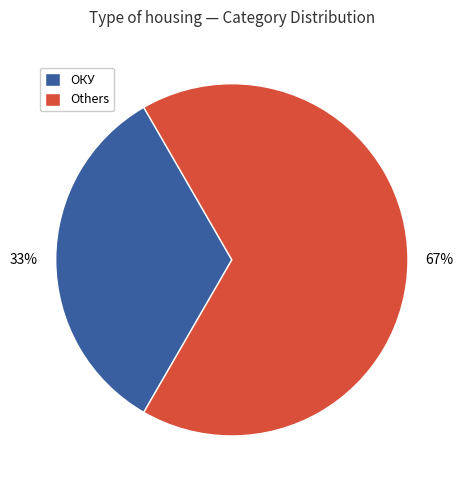

Count the number of slices in the pie.

2